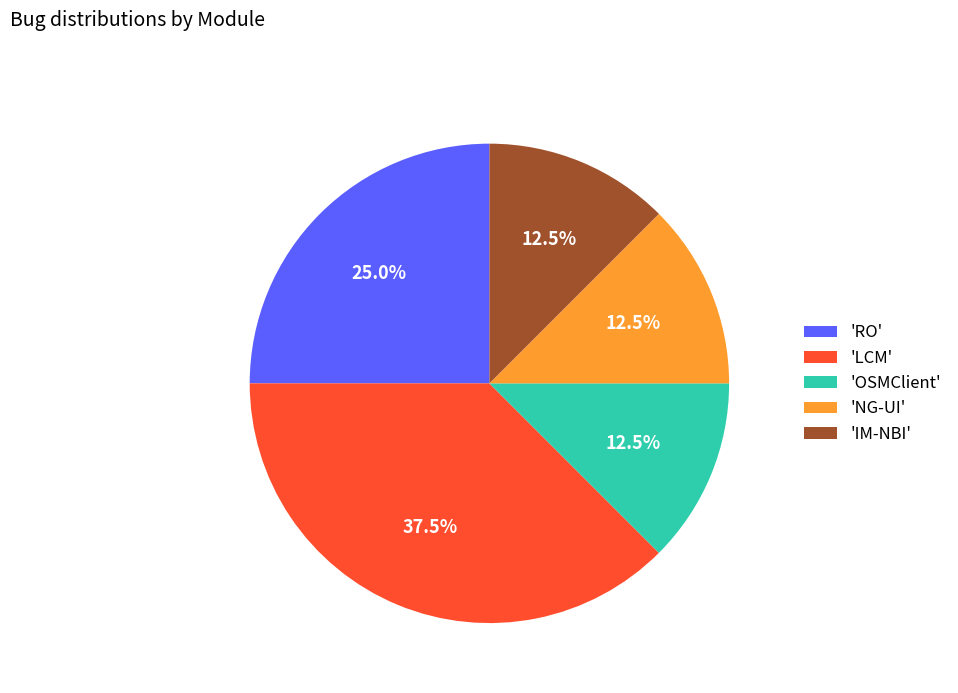

Combined, what portion of the pie is 'IM-NBI' and 'LCM'?

50.0%